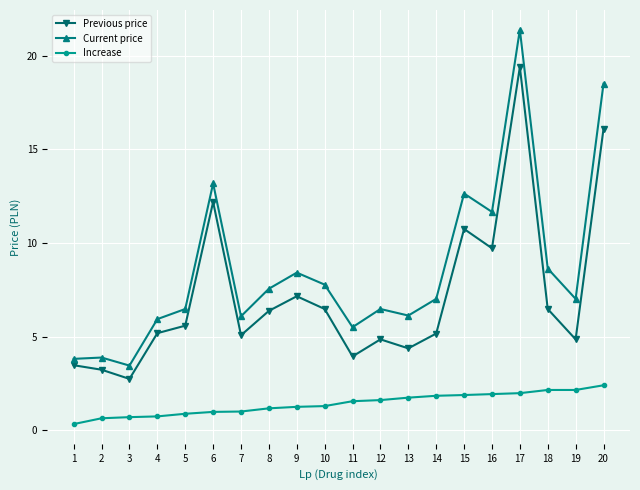

What is the highest value of the Current price series?

21.4